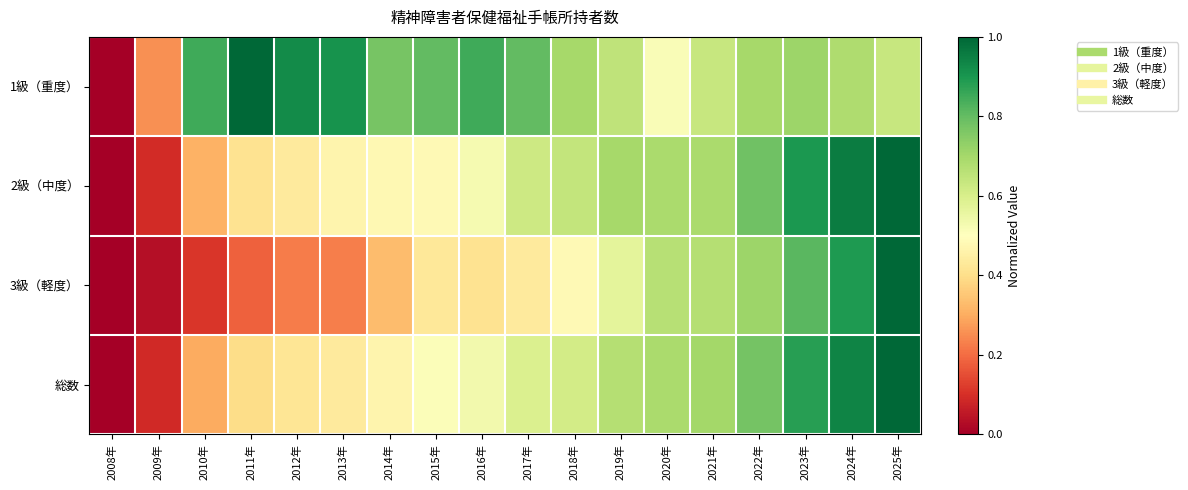

What is the difference between the highest and lowest values at 2014年?

0.4